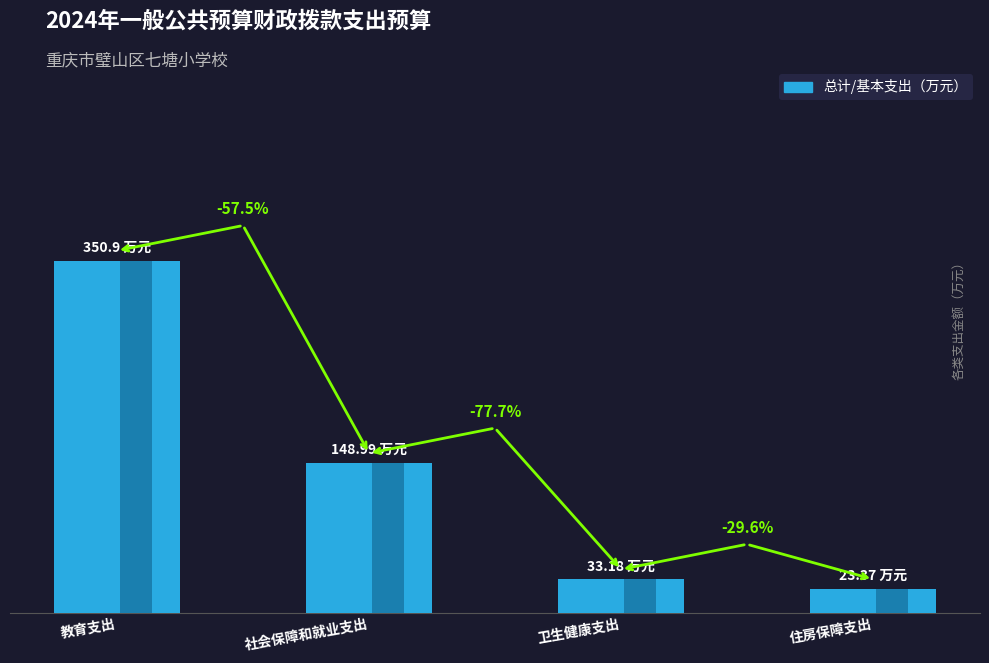

Reading left to right, what are all the values shown in this chart?

350.9	149.0	33.2	23.4